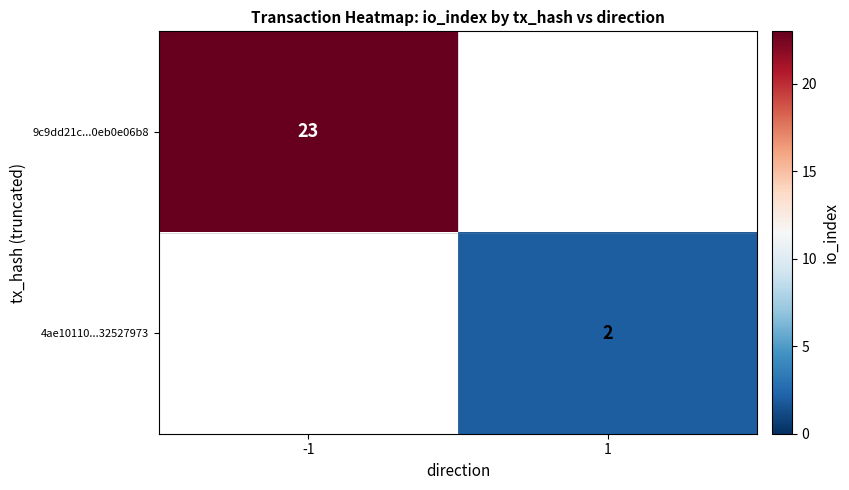

The 9c9dd21c...0eb0e06b8 series shows 12 at -1. True or false?

False